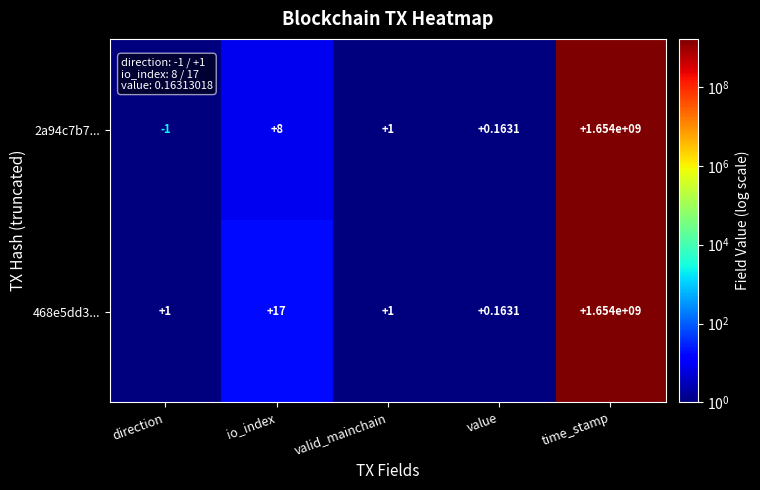

Which category has the highest value across all series?

time_stamp